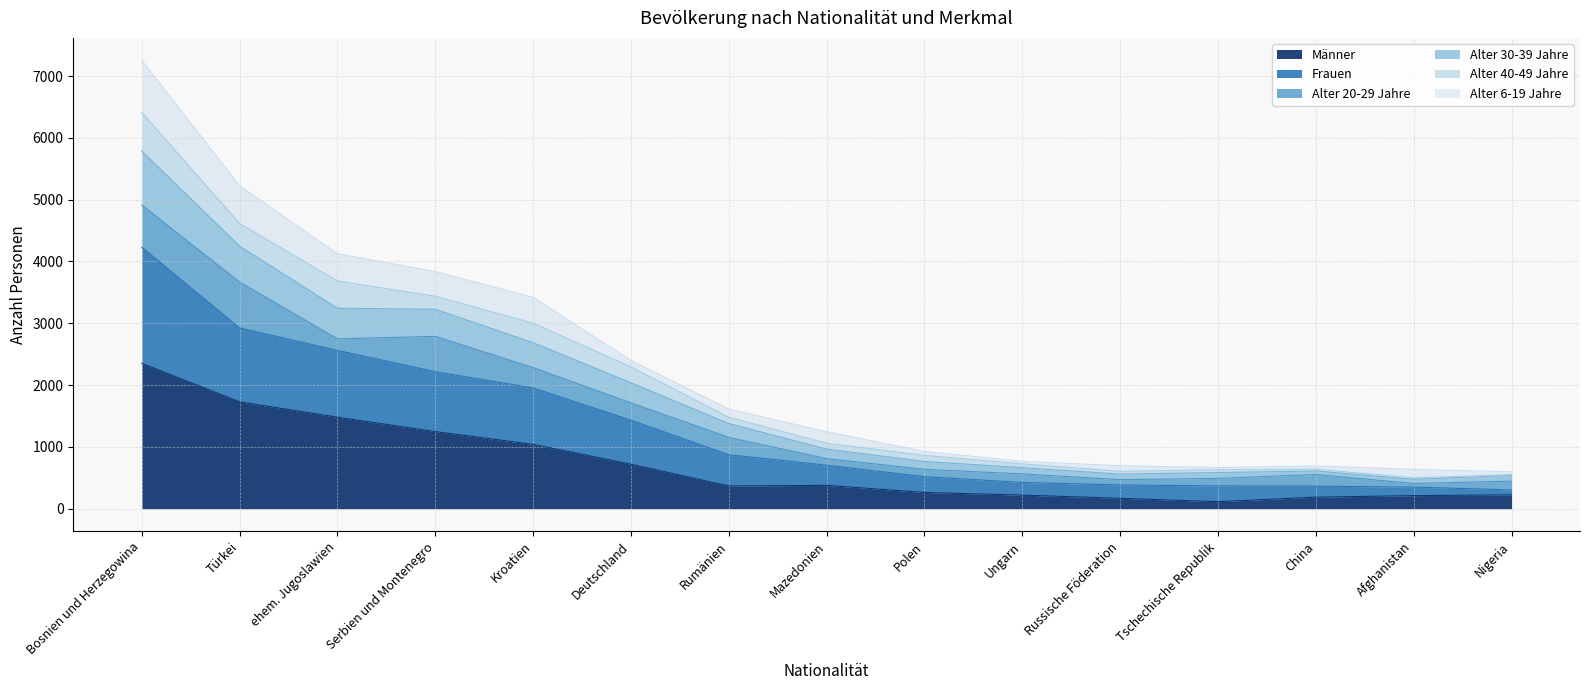

Read the Männer value at Türkei.

1729